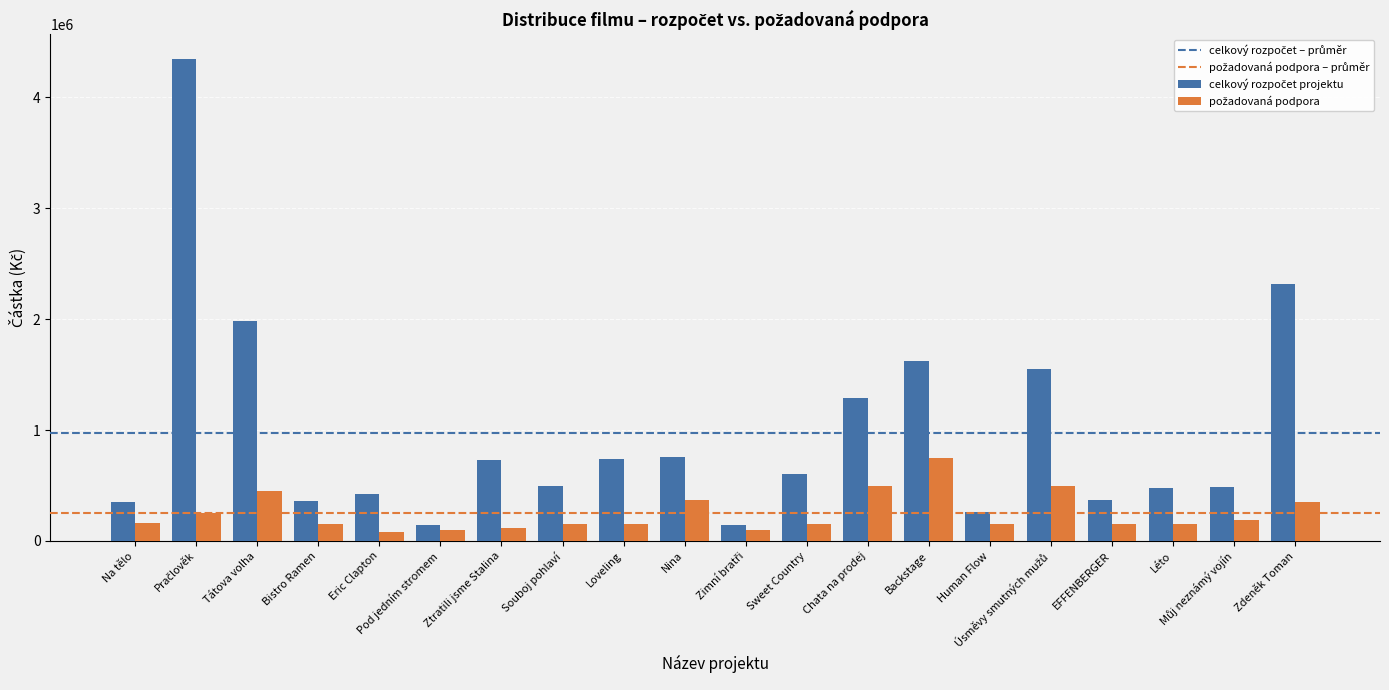

What is the total value across all series at Tátova volha?

2430000